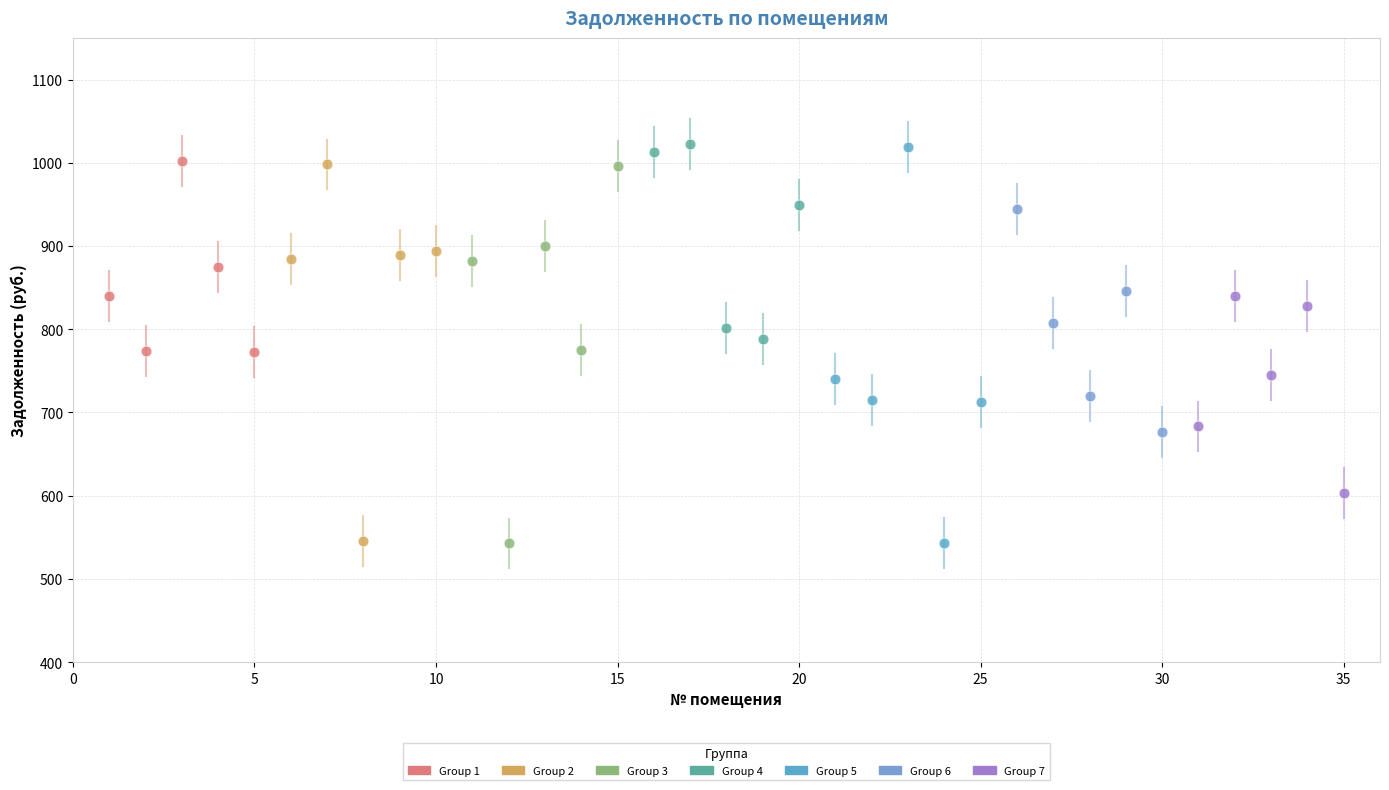

What are all the series names shown in the legend?

Group 1, Group 2, Group 3, Group 4, Group 5, Group 6, Group 7